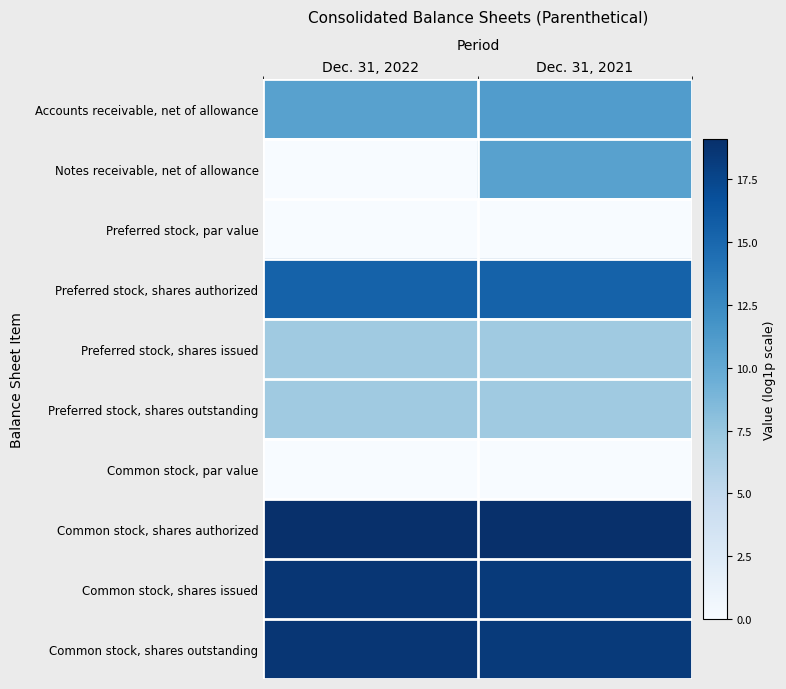

How many distinct data groups are displayed?

10